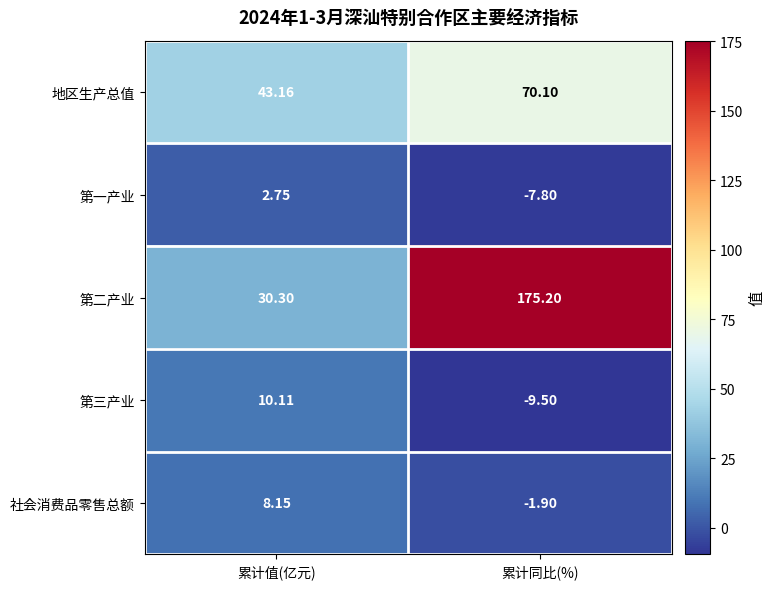

Which label corresponds to the smallest value in the chart?

累计同比(%)